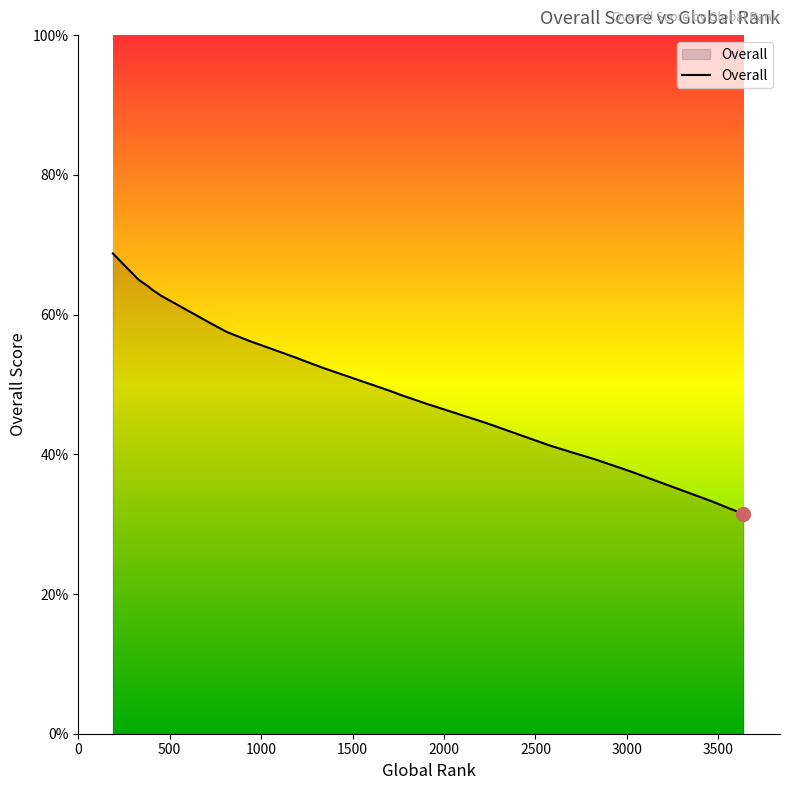

Rank the categories by value from highest to lowest.

189, 329, 384, 407, 436, 436, 436, 449, 518, 724, 813, 933, 1199, 1222, 1351, 1351, 1713, 1738, 1763, 1902, 2228, 2579, 2671, 2829, 3025, 3466, 3559, 3637